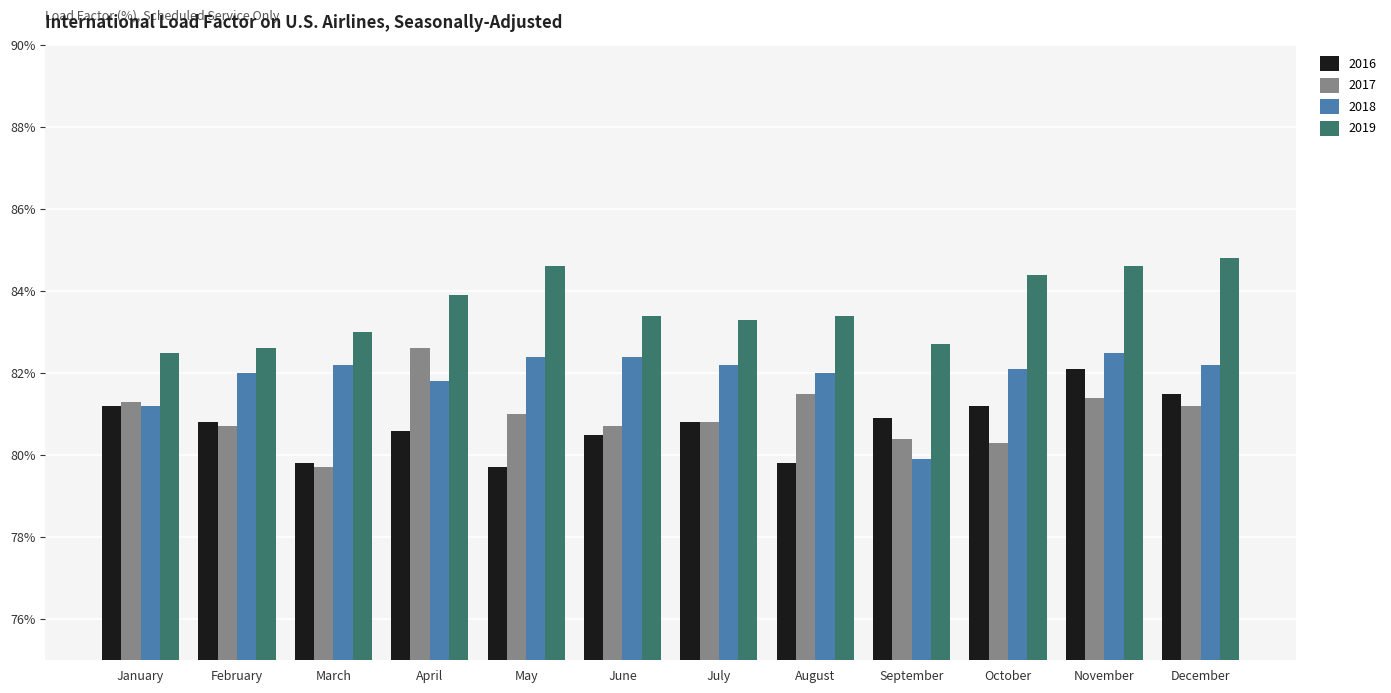

What is the total value across all series at February?

326.1